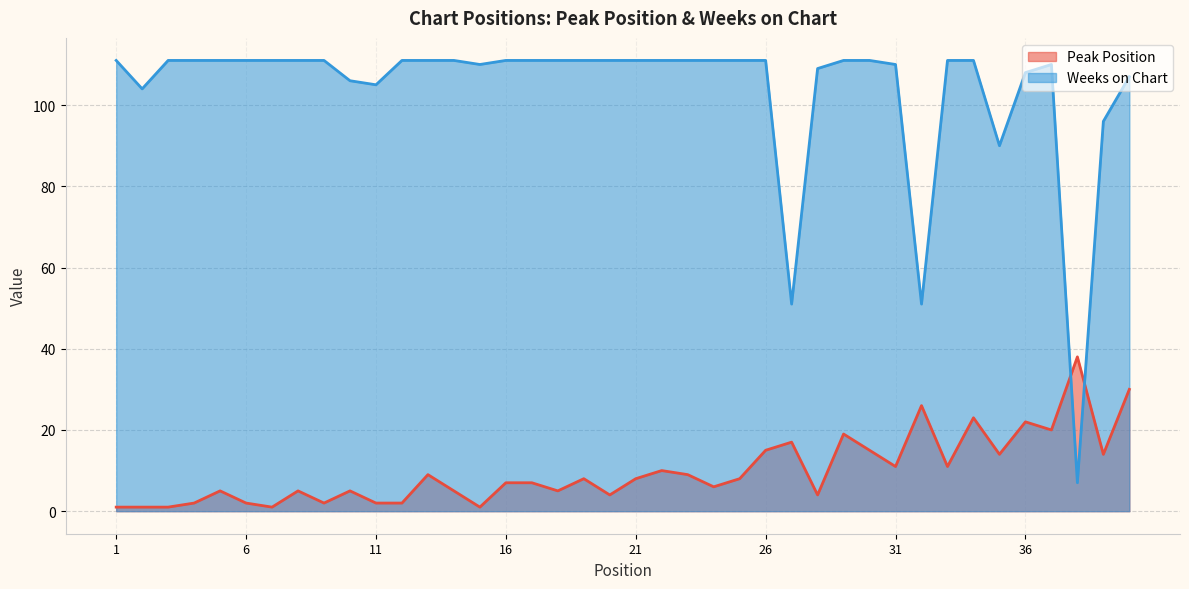

Read the Peak Position value at 37, to the nearest 10.

20